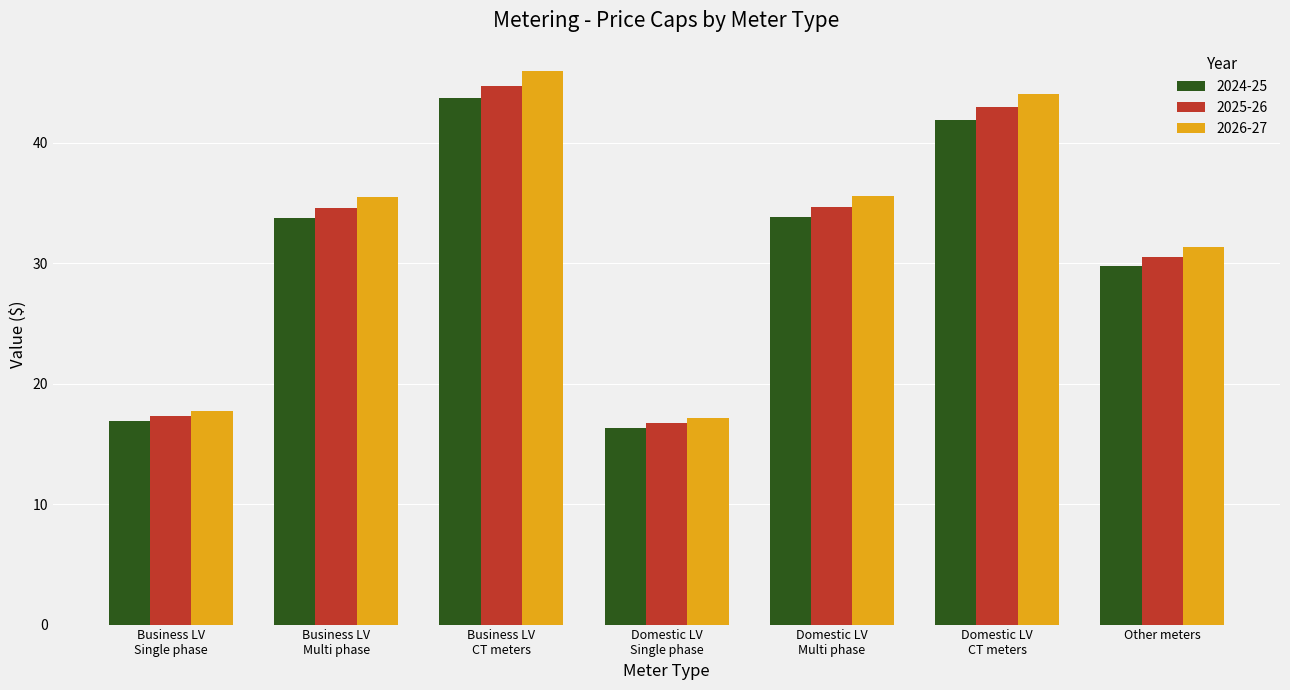

Which series has the largest range (max minus min)?

2026-27